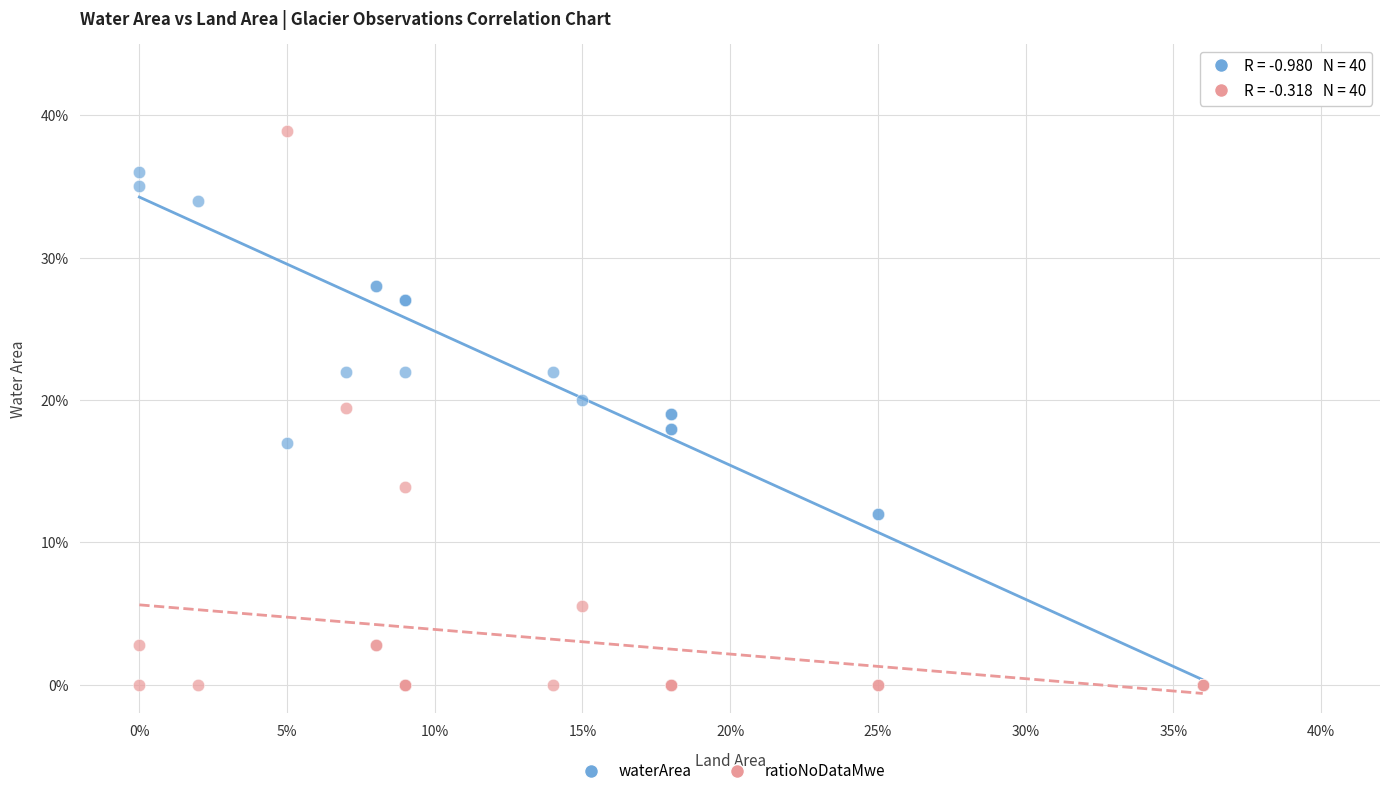

What are all the series names shown in the legend?

waterArea, ratioNoDataMwe